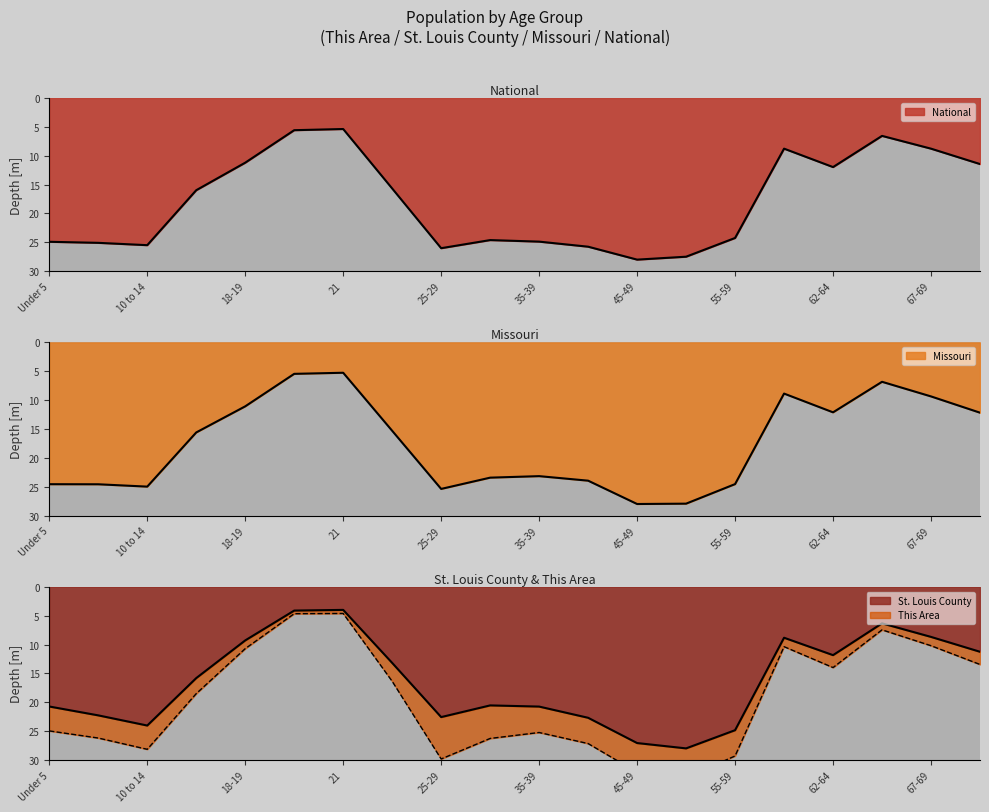

At which label does National first exceed 24?

Under 5